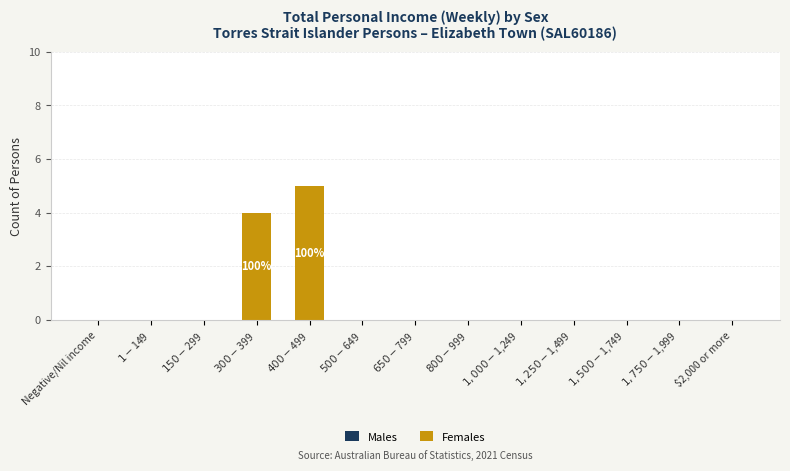

What is the sum of all values?

9